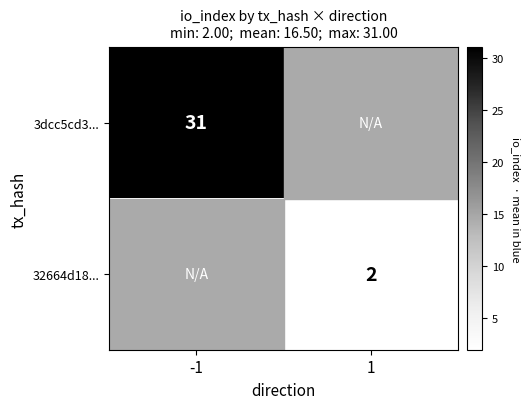

True or false: 3dcc5cd3... has a value of 42 at -1.

False